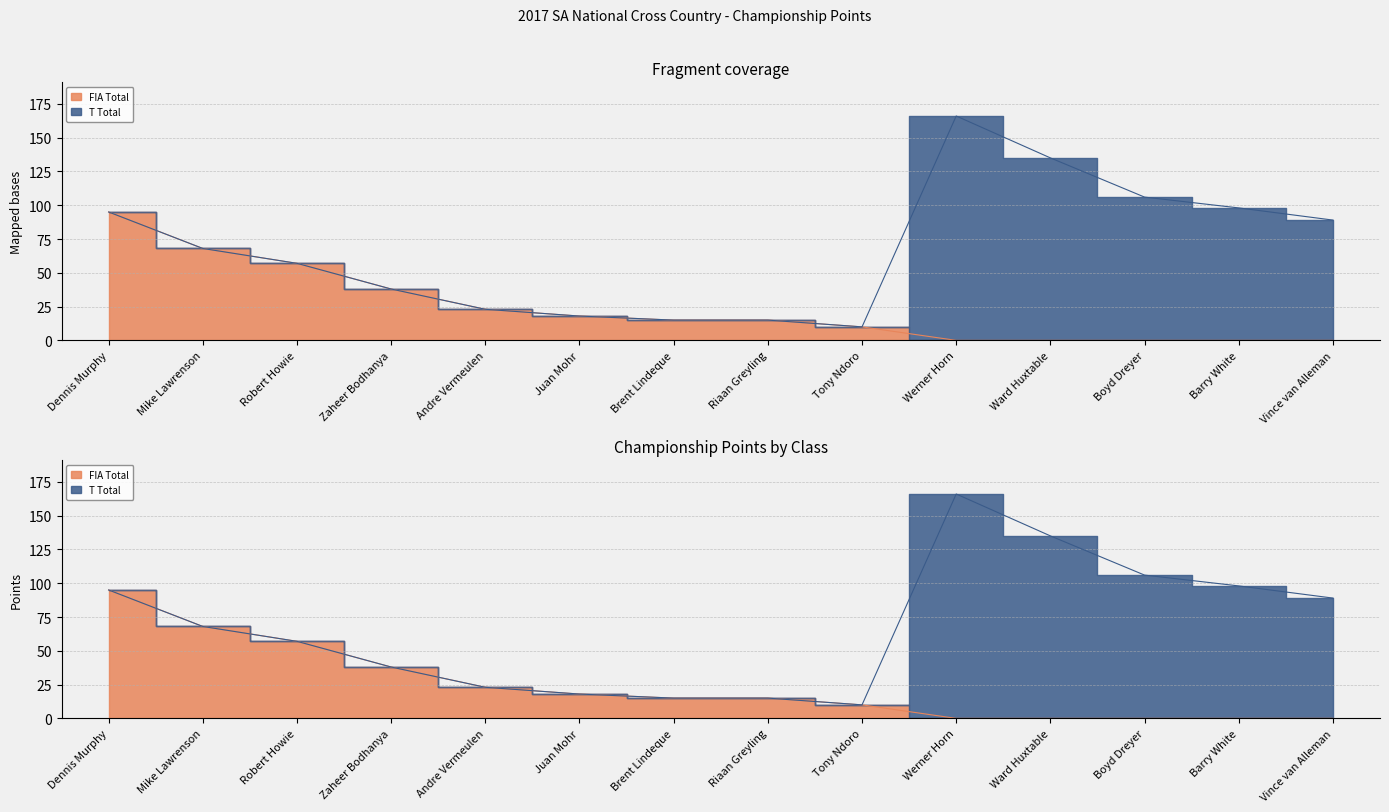

Is it true that the value at Ward Huxtable is 0?

True